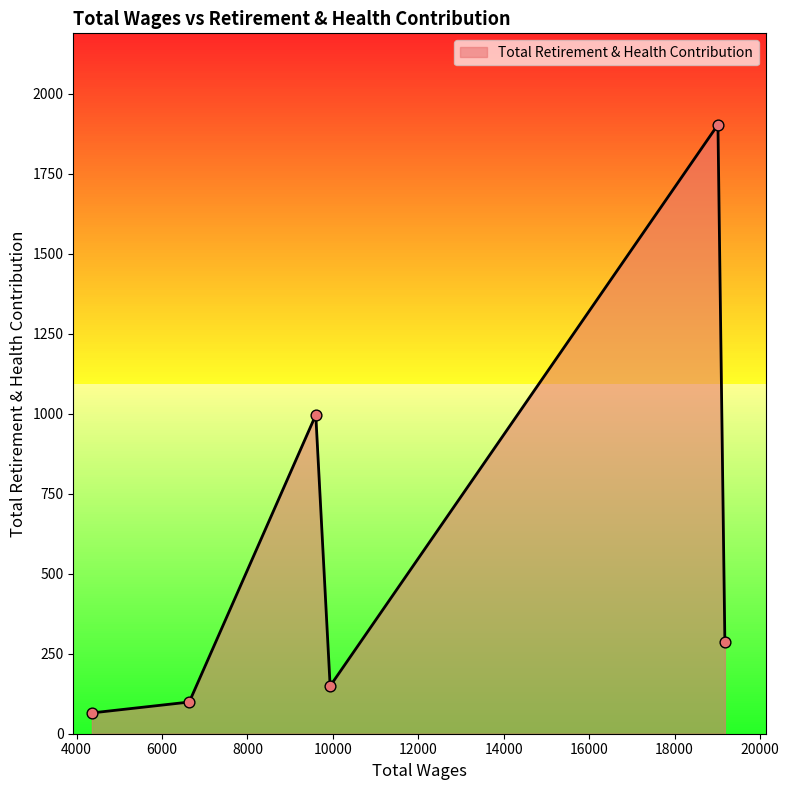

What is the average value?

583